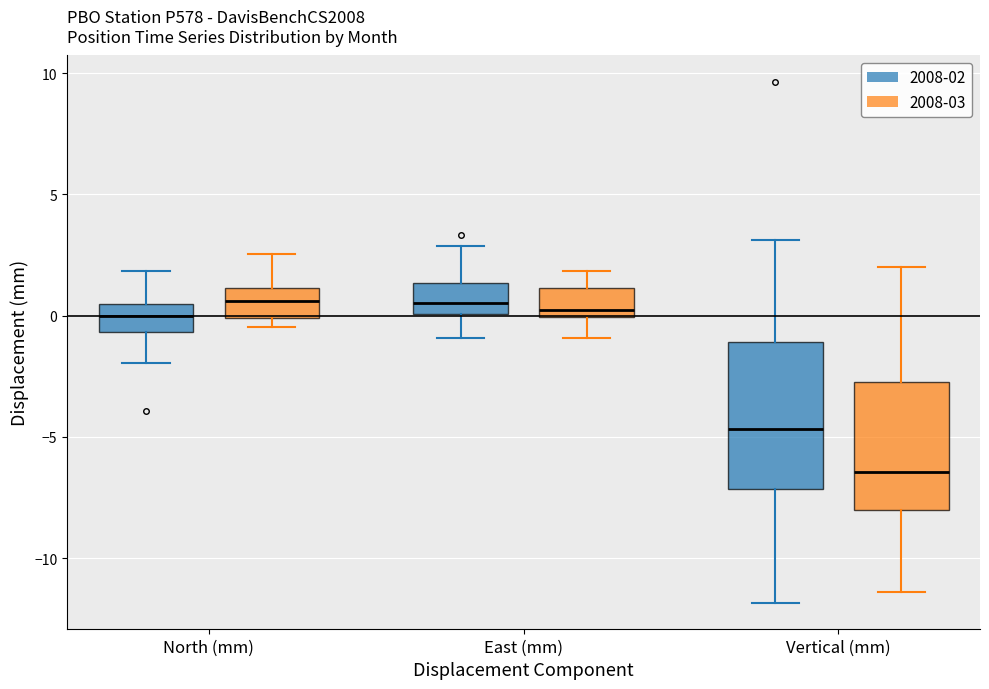

Which box's median line is the lowest?

Vertical (mm) (2008-03)